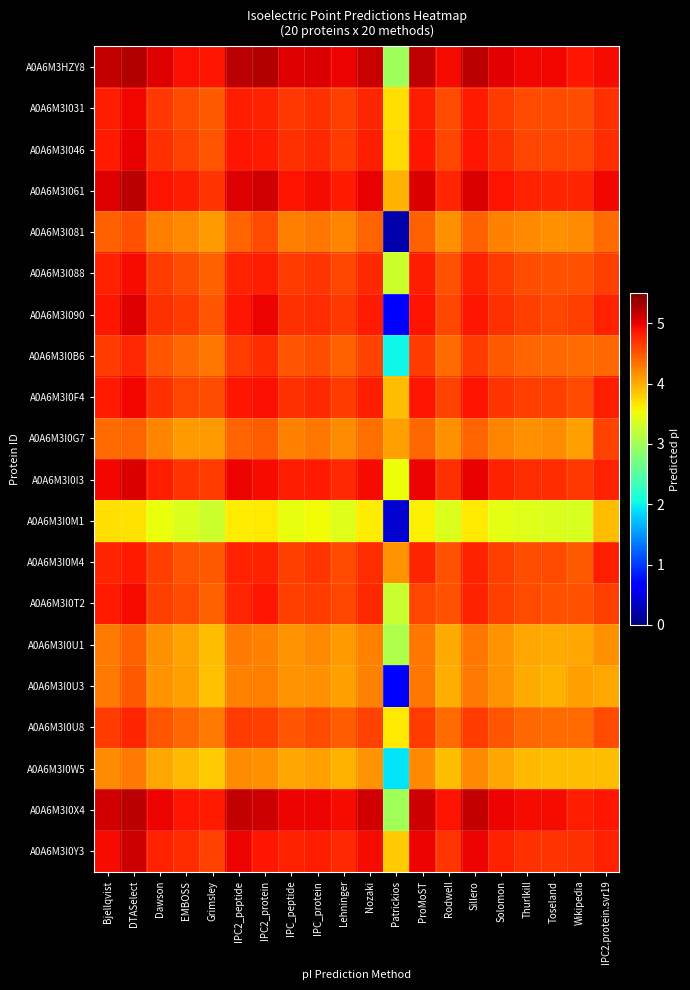

Which has a higher value, IPC_peptide or IPC2_protein?

IPC2_protein